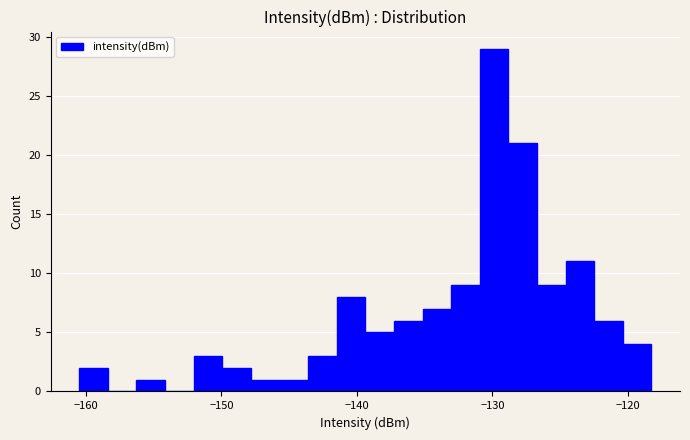

Read against the x-axis, roughly where is the centre of the tallest bar?

-130